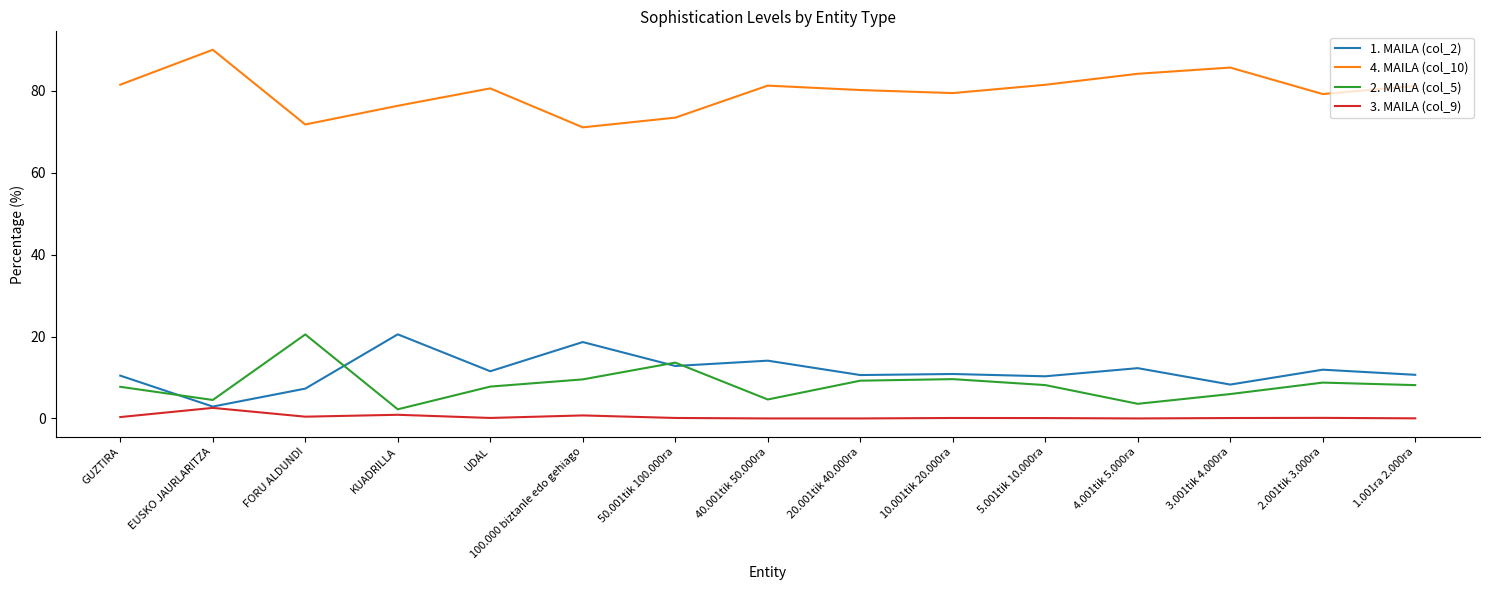

Which series has the largest total across all categories?

4. MAILA (col_10)